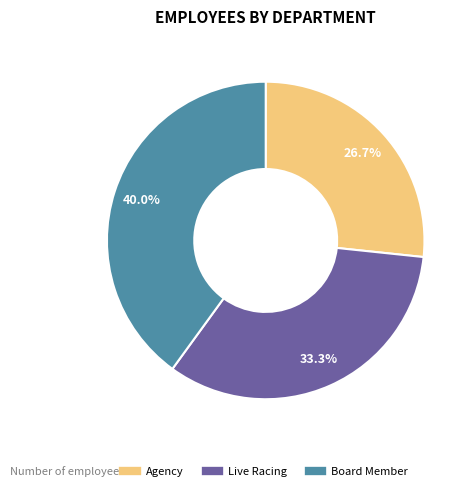

To the nearest percent, what percentage of the pie is Agency?

27%